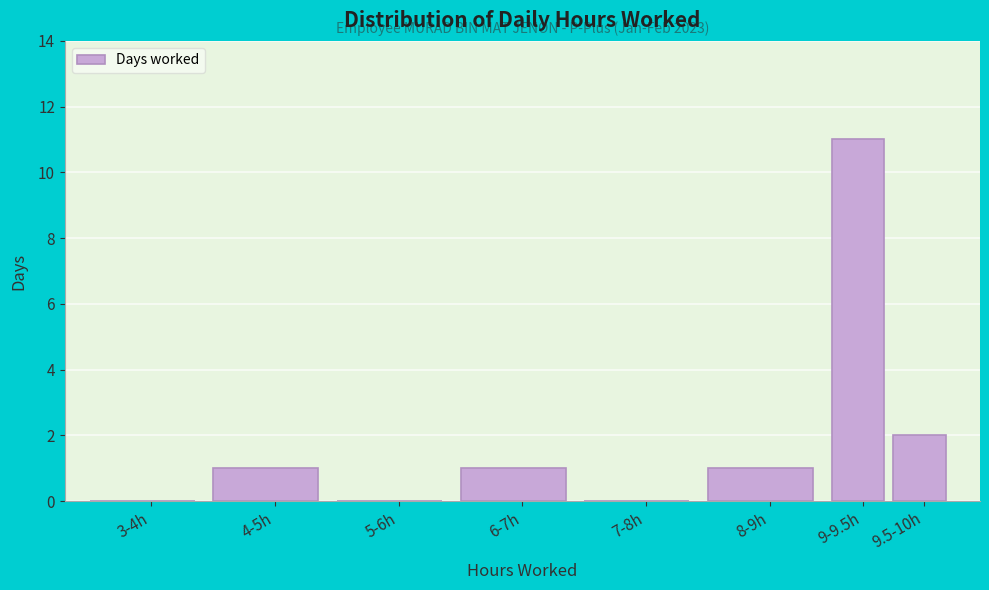

Reading left to right, transcribe all the data shown in this chart.

3-4h=0	4-5h=1	5-6h=0	6-7h=1	7-8h=0	8-9h=1	9-9.5h=11	9.5-10h=2